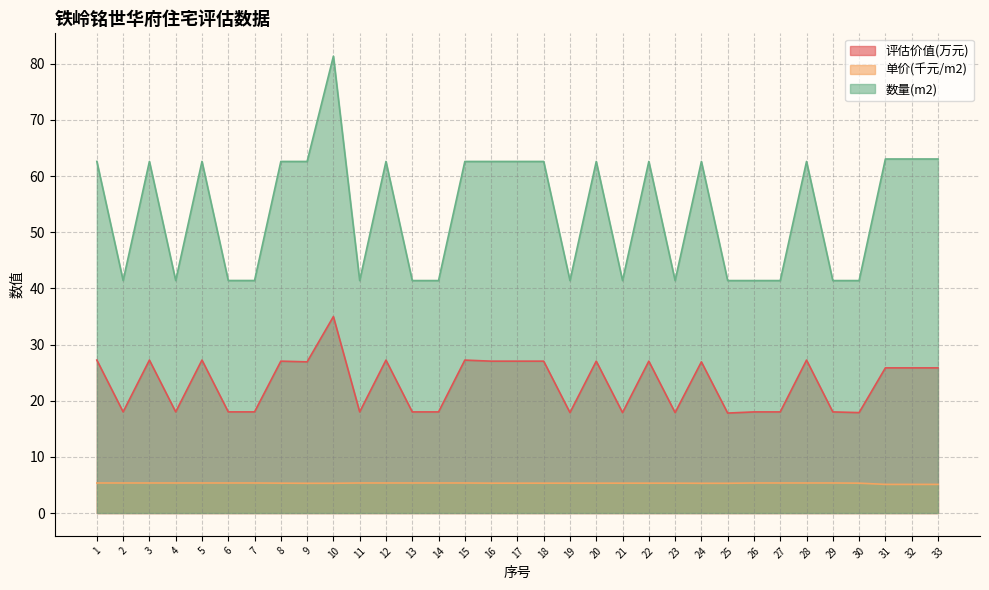

Reading left to right, list all the values displayed in this chart.

单价(元/m2): 1=5.3	2=5.3	3=5.3	4=5.3	5=5.3	6=5.3	7=5.3	8=5.3	9=5.3	10=5.3	11=5.3	12=5.3	13=5.3	14=5.3	15=5.3	16=5.3	17=5.3	18=5.3	19=5.3	20=5.3	21=5.3	22=5.3	23=5.3	24=5.3	25=5.3	26=5.3	27=5.3	28=5.3	29=5.3	30=5.3	31=5.1	32=5.1	33=5.1
评估价值: 1=27.2	2=18.0	3=27.2	4=18.0	5=27.2	6=18.0	7=18.0	8=27.0	9=26.9	10=35.0	11=18.0	12=27.2	13=18.0	14=18.0	15=27.2	16=27.0	17=27.0	18=27.0	19=17.9	20=27.0	21=17.9	22=27.0	23=17.9	24=26.9	25=17.8	26=18.0	27=18.0	28=27.2	29=18.0	30=17.9	31=25.9	32=25.9	33=25.9
数量: 1=62.6	2=41.4	3=62.6	4=41.4	5=62.6	6=41.4	7=41.4	8=62.6	9=62.6	10=81.4	11=41.4	12=62.6	13=41.4	14=41.4	15=62.6	16=62.6	17=62.6	18=62.6	19=41.4	20=62.6	21=41.4	22=62.6	23=41.4	24=62.6	25=41.4	26=41.4	27=41.4	28=62.6	29=41.4	30=41.4	31=63.0	32=63.0	33=63.0